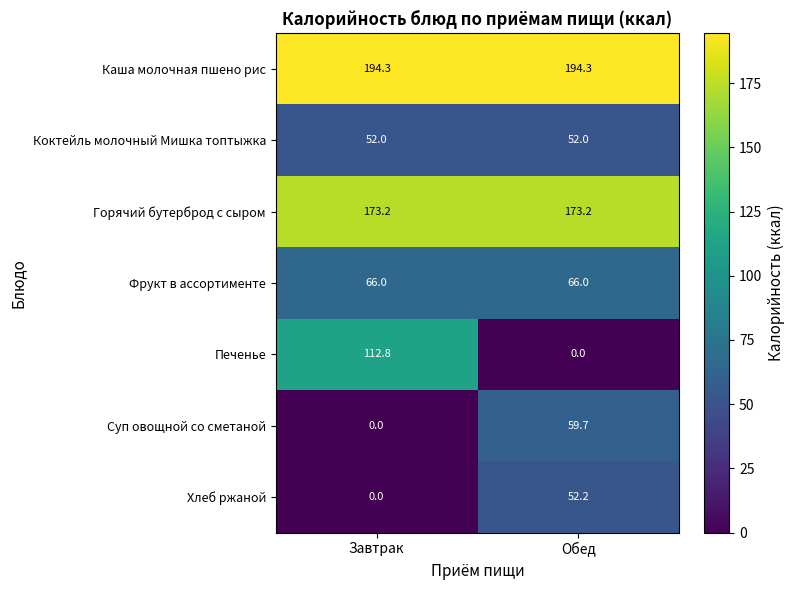

True or false: Печенье has a value of 0.0 at Обед.

True